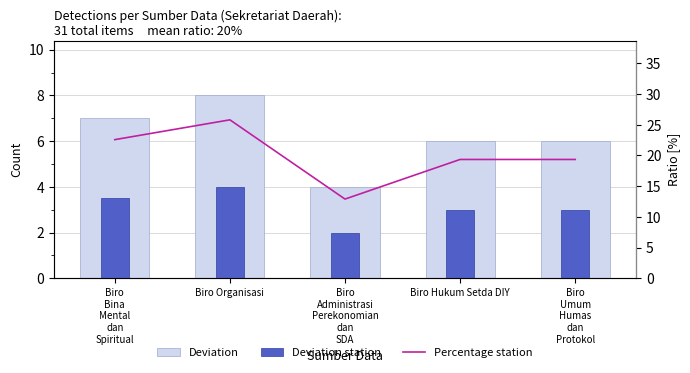

What is the spread (max minus min) of values at Biro Organisasi?

21.8